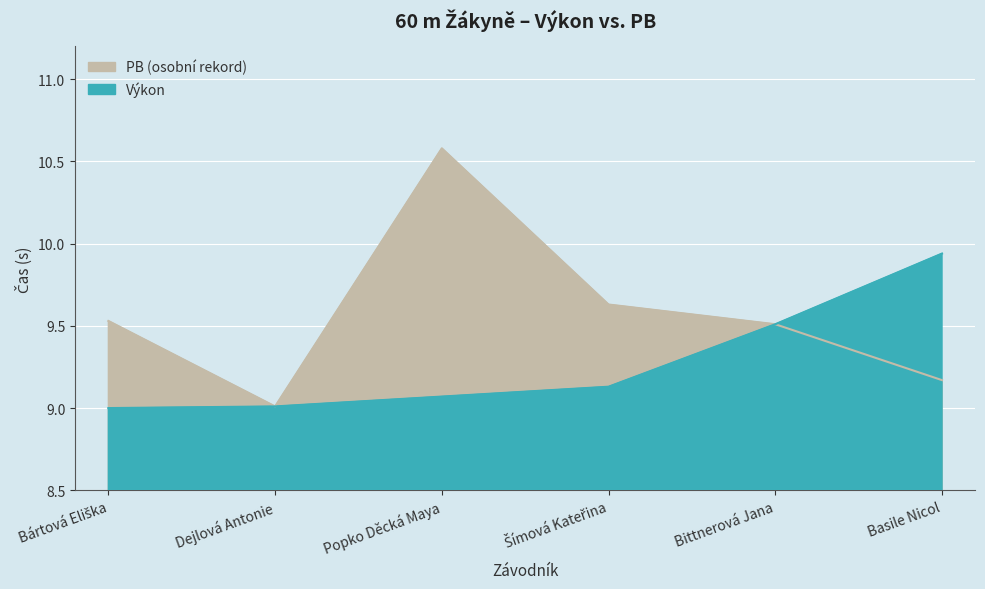

What is the value of the PB point at the 1st from the left?

9.5